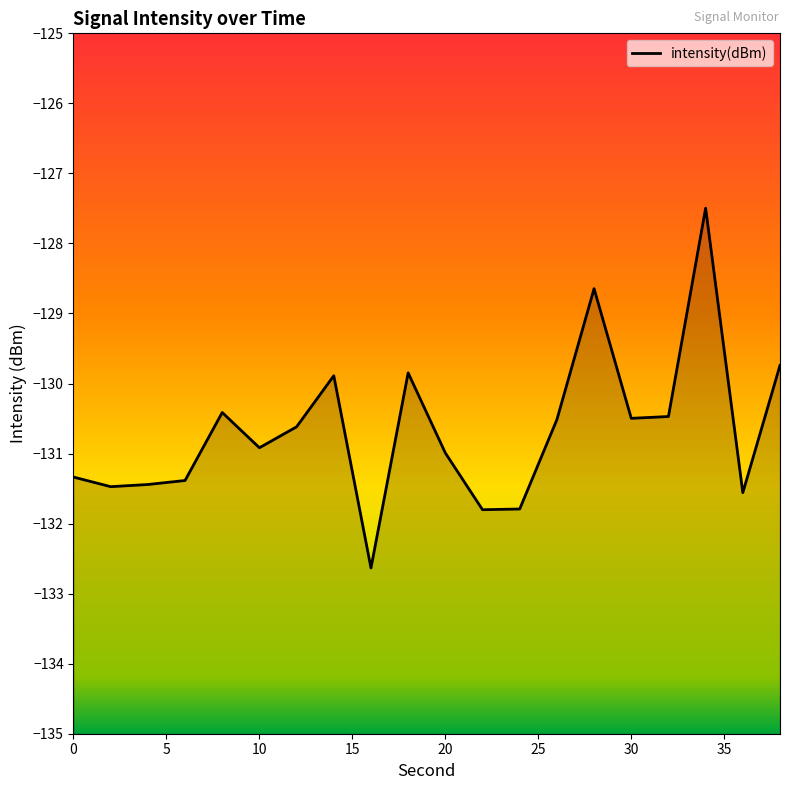

Is it true that the value at 20 is -229.0?

False